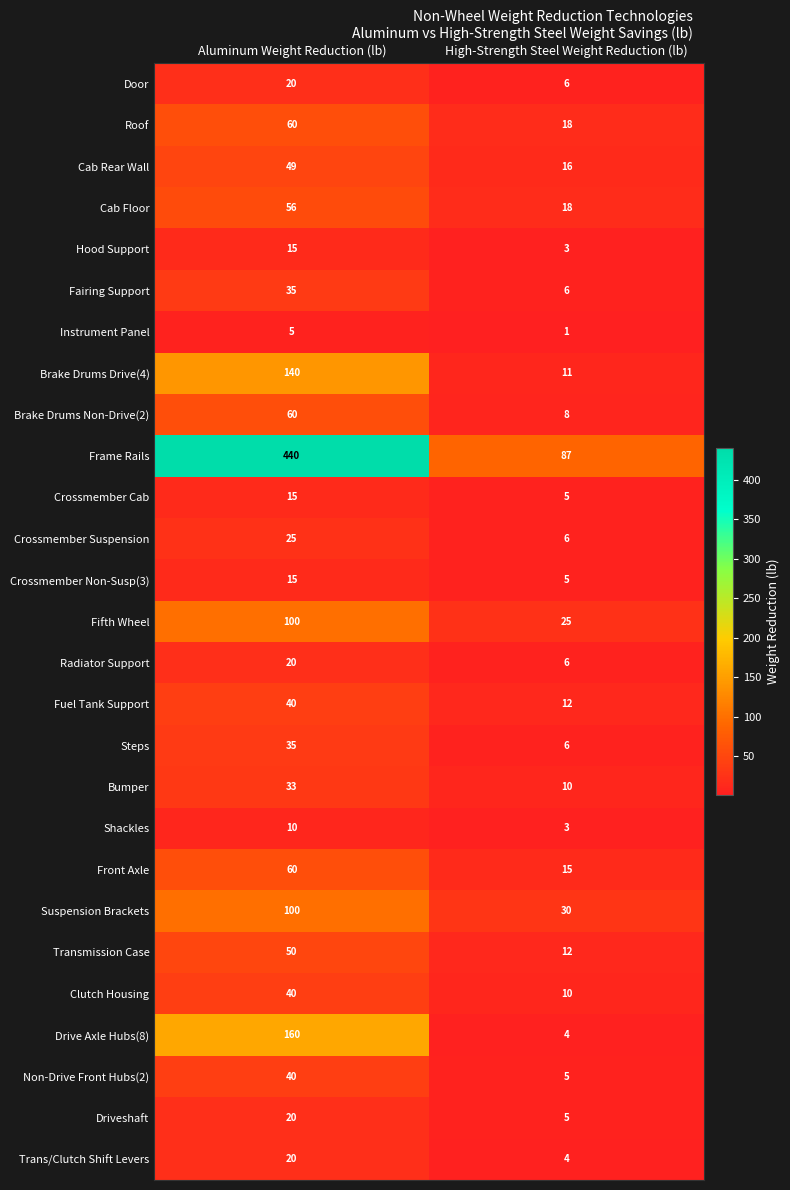

What is the approximate value of Brake Drums Drive(4) at Aluminum Weight Reduction (lb)?

140